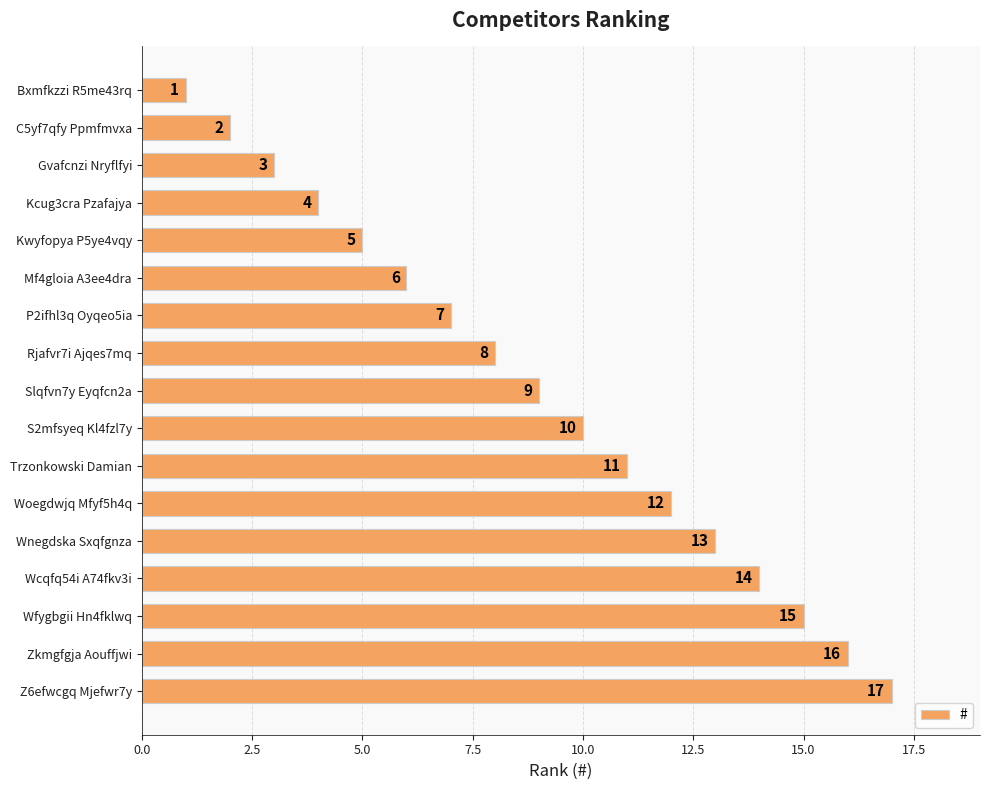

What is the change in value from Mf4gloia A3ee4dra to S2mfsyeq Kl4fzl7y?

+4